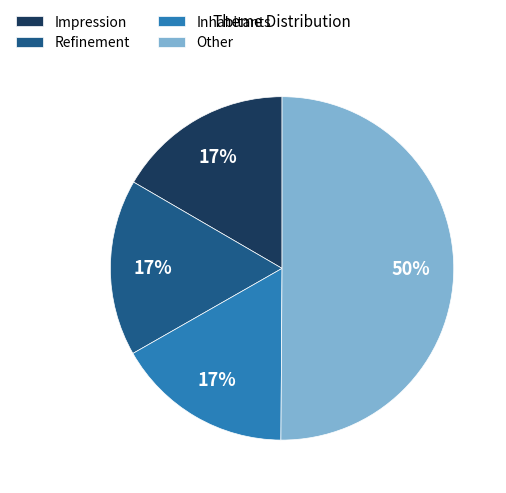

True or false: Inhabitants accounts for 17% of the total.

True